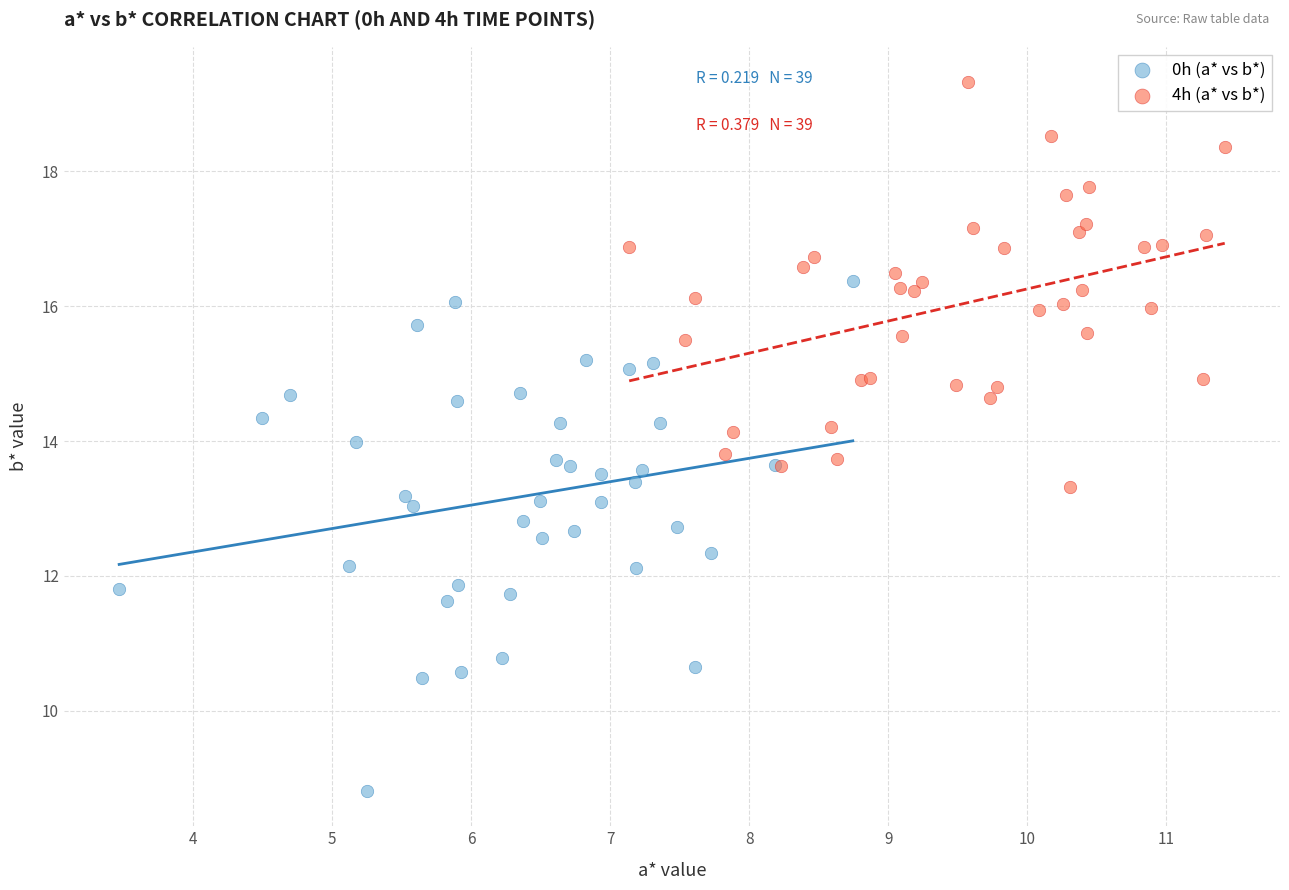

Which series reaches the minimum Y coordinate?

0h (a* vs b*)